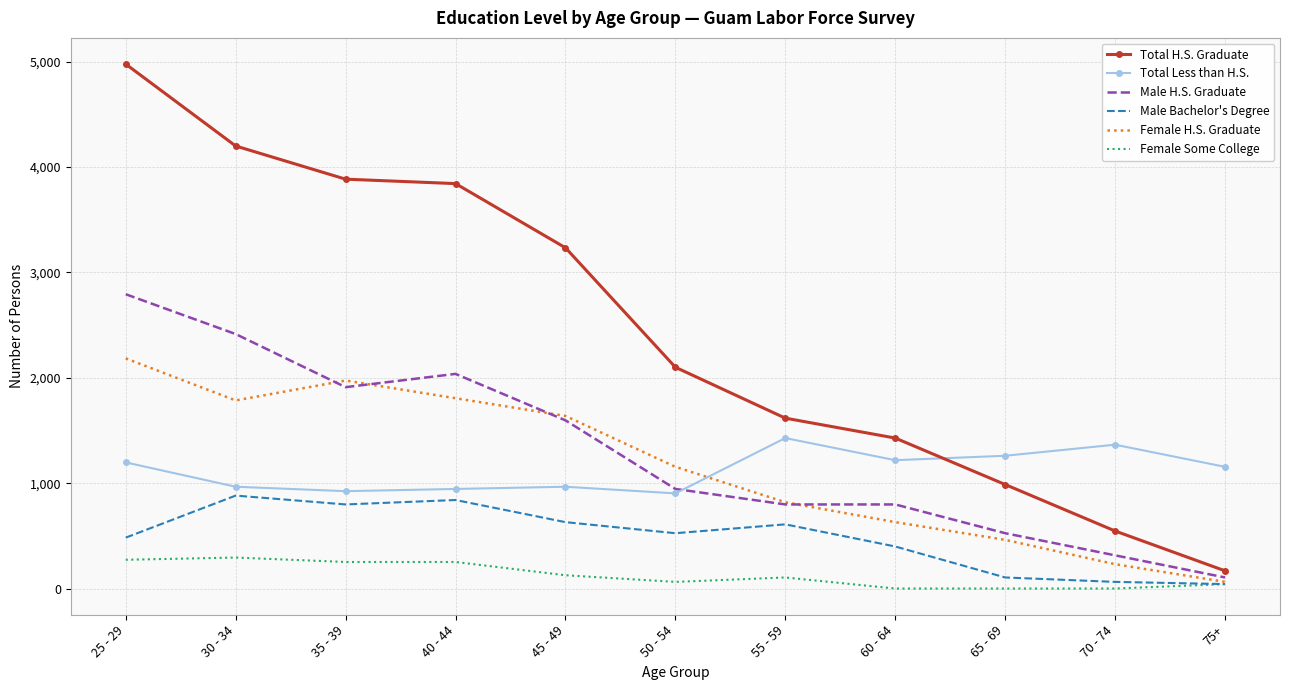

At which category is the sum across all series the highest?

25 - 29